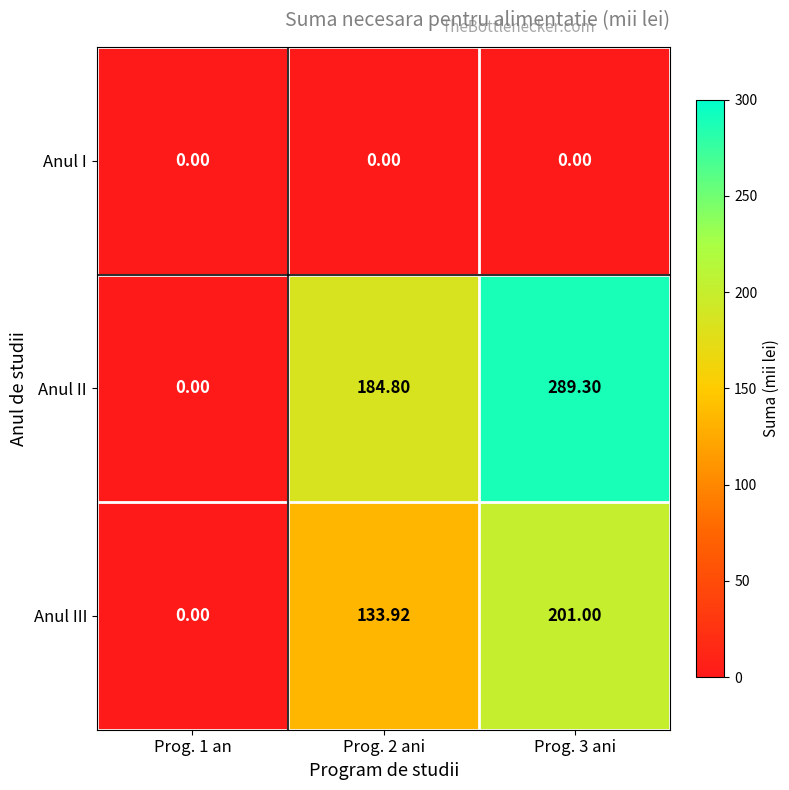

Is the value of Anul II at Prog. 2 ani greater than the value of Anul I at Prog. 2 ani?

Yes